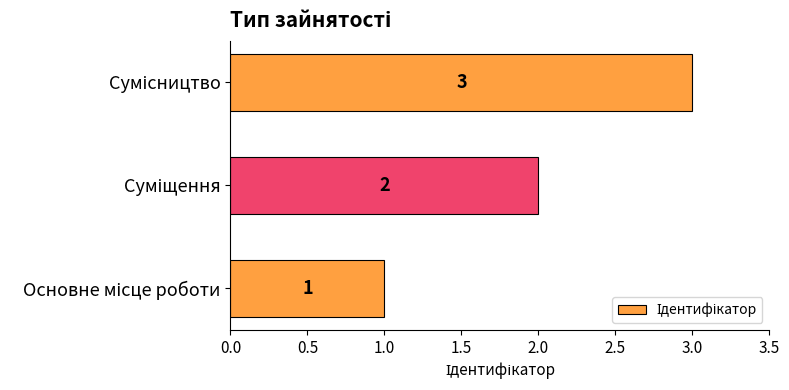

What is the sum of all values?

6